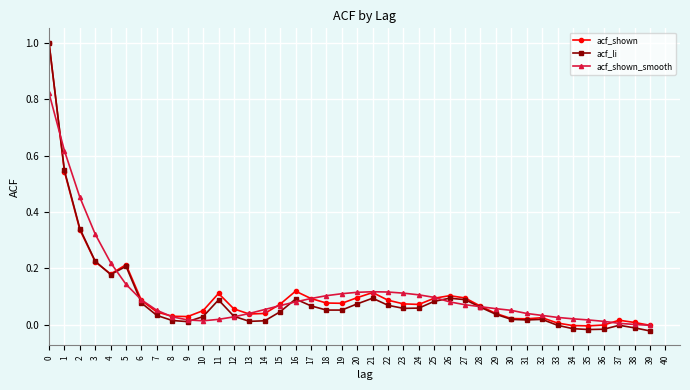

Which series ends up on top after the final intersection of acf_li and acf_shown?

acf_shown